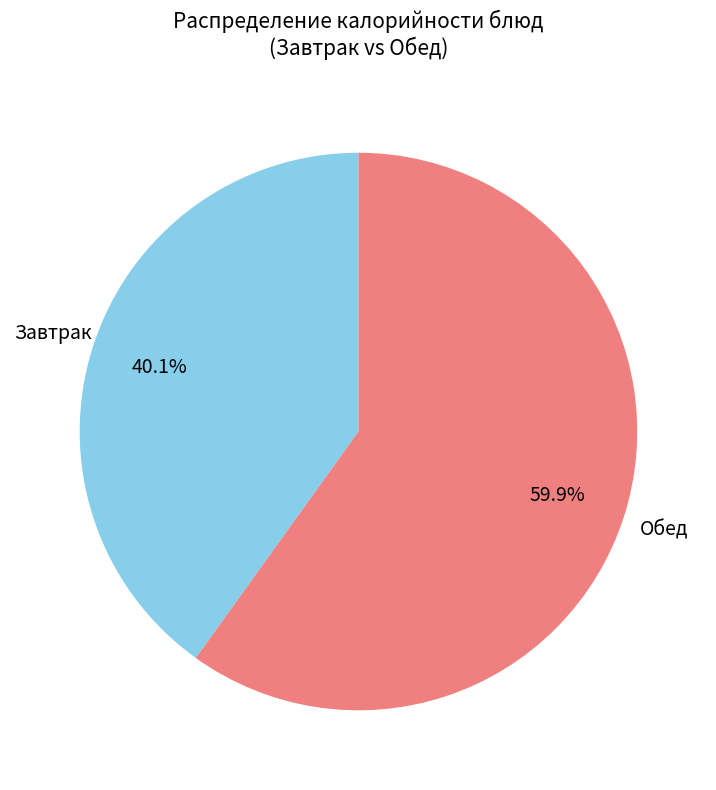

Which slice is the smallest?

Завтрак